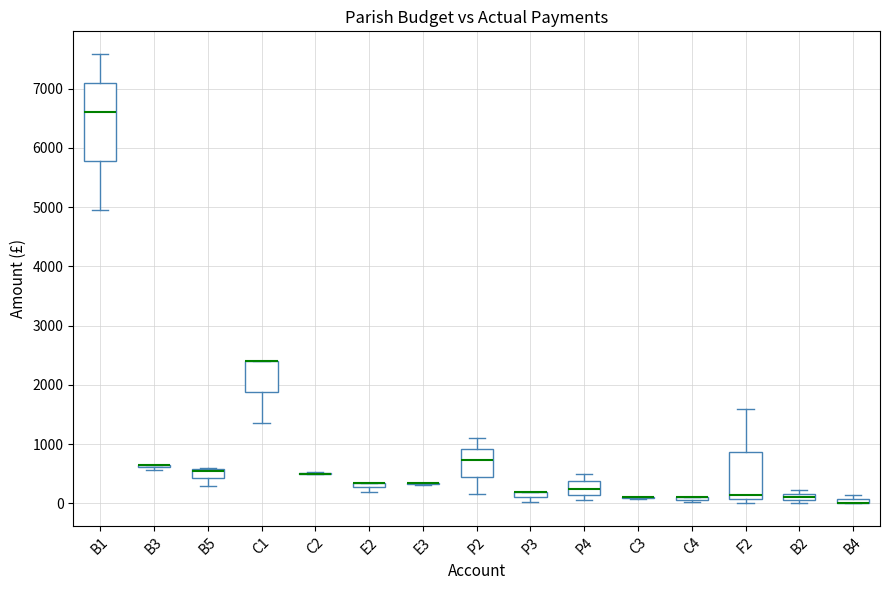

Which box is the tallest, from its lower edge to its upper edge?

B1